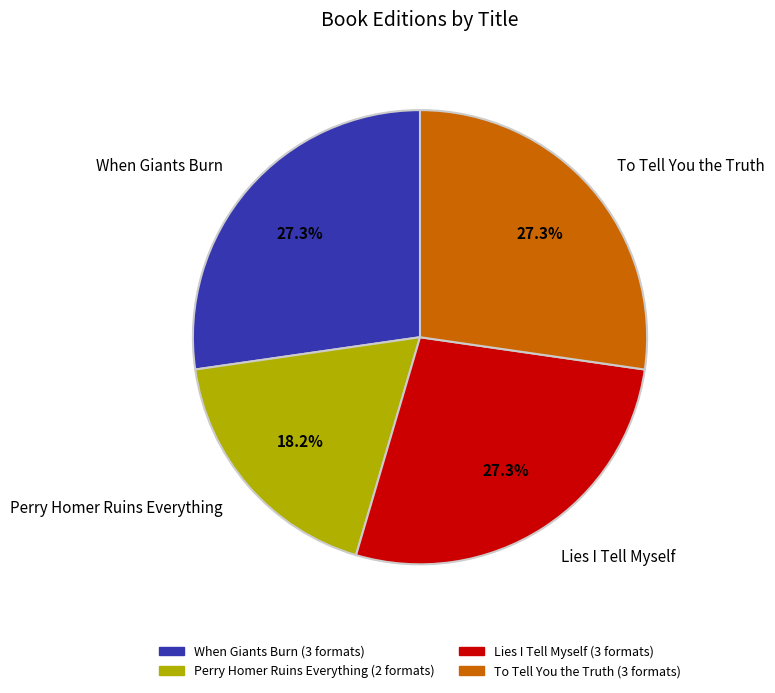

Is it true that Perry Homer Ruins Everything is 18% of the pie?

True